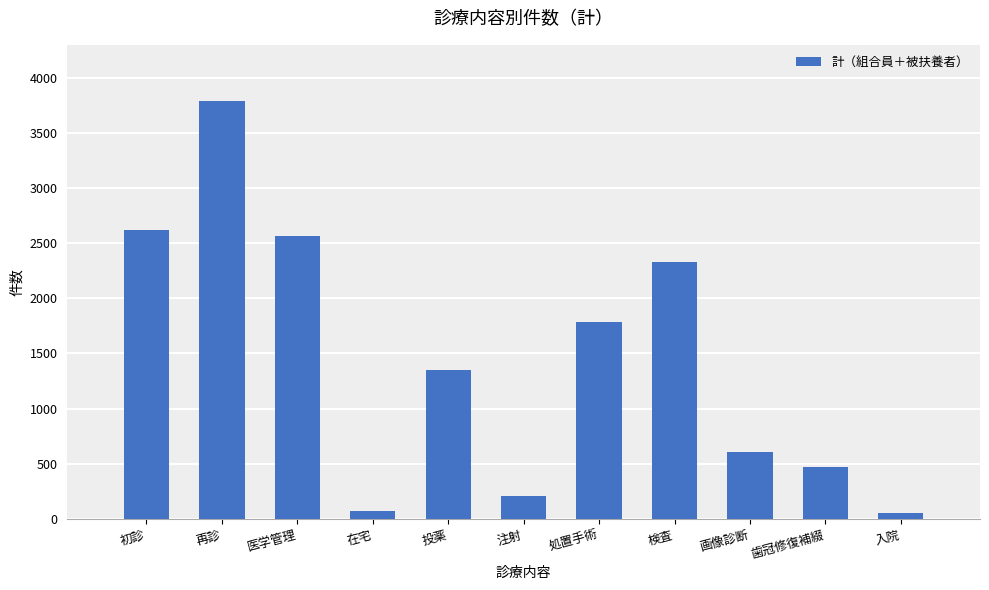

Where is the data nearest to the value 1919?

処置手術